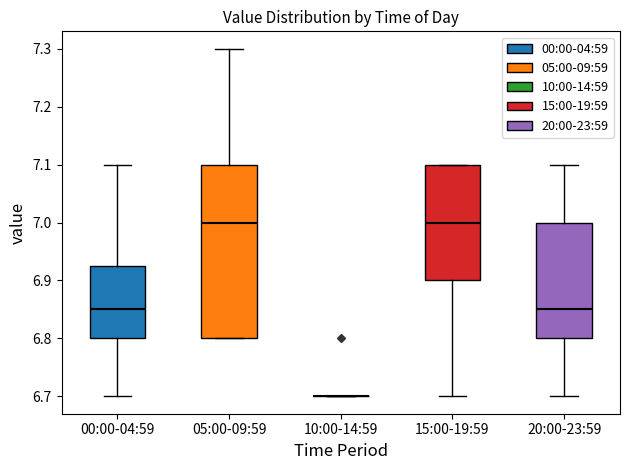

Reading left to right, transcribe this box plot: for each box, give where its median line is, the range the box spans, and where its two whiskers end, as read against the y-axis. The values are not printed on the chart, so give them approximately, as read against the axis.

00:00-04:59: median 6.85, box 6.80 to 6.93, whiskers 6.70 to 7.10
05:00-09:59: median 7.00, box 6.80 to 7.10, whiskers 6.80 to 7.30
10:00-14:59: box collapsed to a line at 6.70, whiskers 6.70 to 6.70
15:00-19:59: median 7.00, box 6.90 to 7.10, whiskers 6.70 to 7.10
20:00-23:59: median 6.85, box 6.80 to 7.00, whiskers 6.70 to 7.10